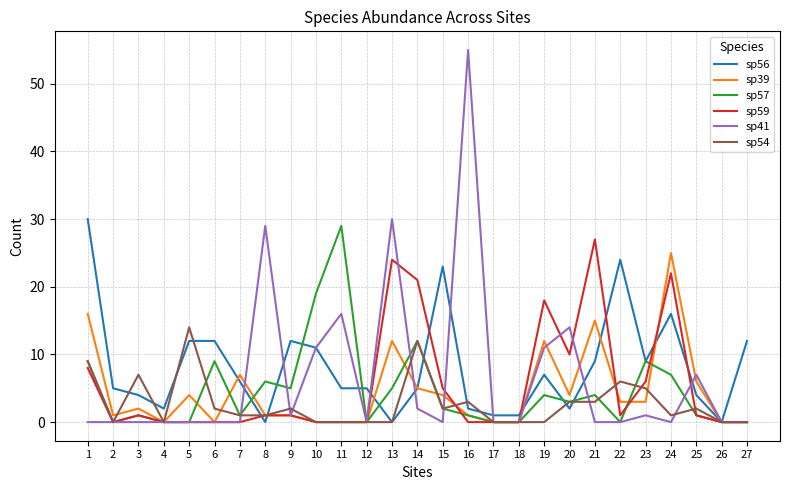

What is the maximum value shown in the chart?

55